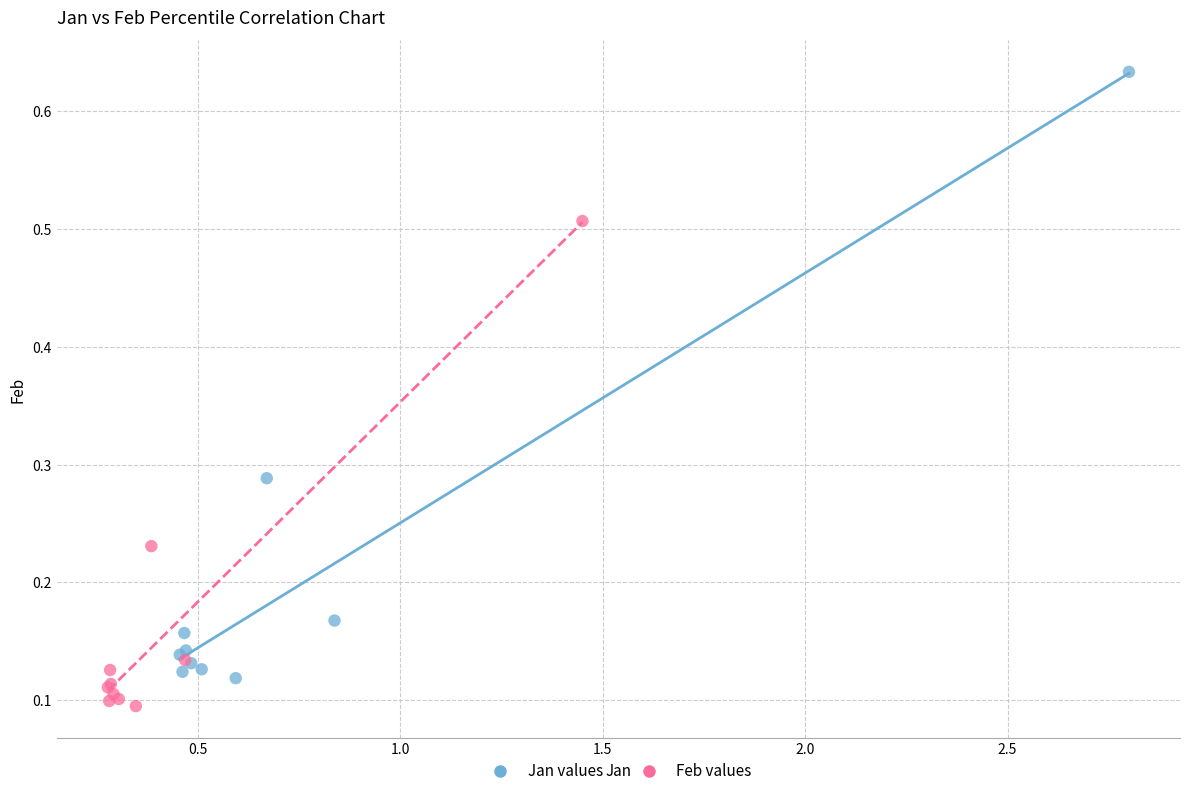

Which series has the widest spread of Y values?

Jan values